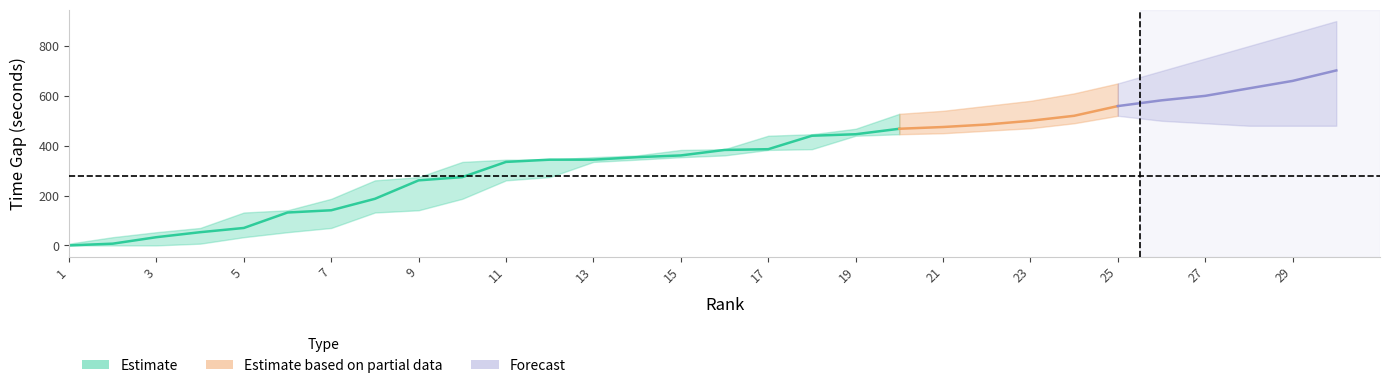

Where is gap_lower nearest to the value 223?

10